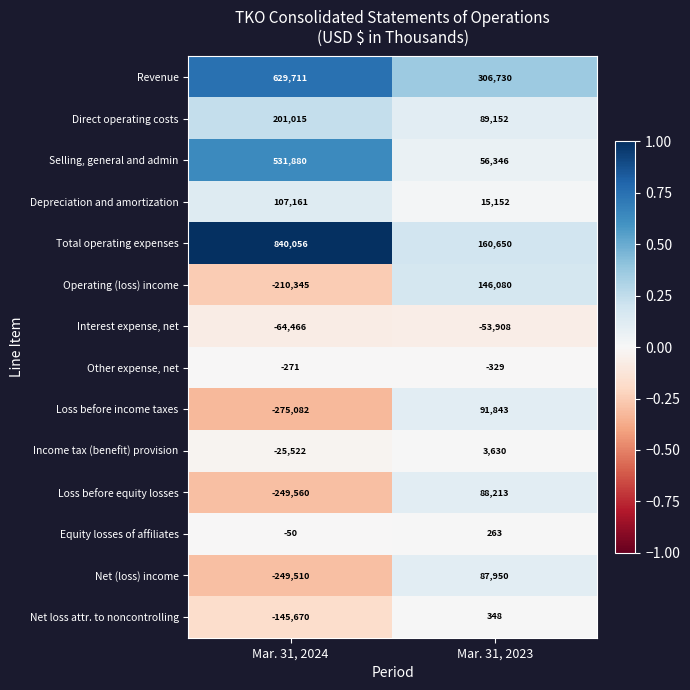

At Mar. 31, 2023, list the series in order from smallest to largest.

Interest expense, net, Other expense, net, Equity losses of affiliates, Net loss attr. to noncontrolling, Income tax (benefit) provision, Depreciation and amortization, Selling, general and admin, Net (loss) income, Loss before equity losses, Direct operating costs, Loss before income taxes, Operating (loss) income, Total operating expenses, Revenue